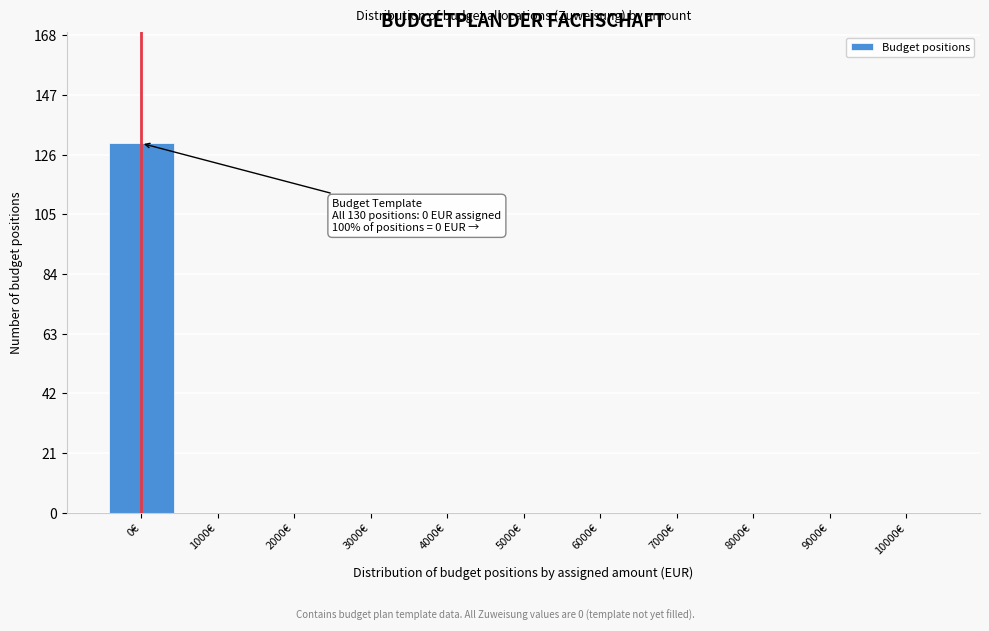

Reading left to right, list all the values displayed in this chart.

0€=130	1000€=0	2000€=0	3000€=0	4000€=0	5000€=0	6000€=0	7000€=0	8000€=0	9000€=0	10000€=0